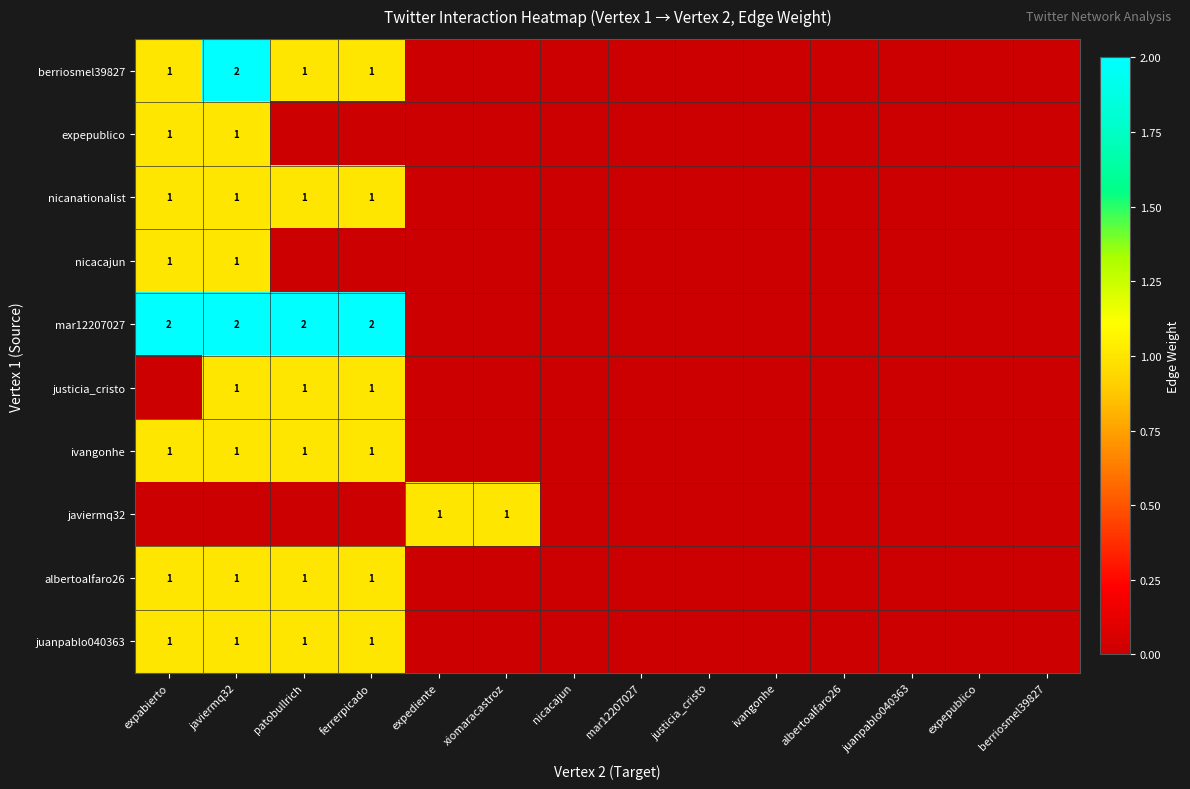

Which category has the lowest value in the ivangonhe series?

expediente